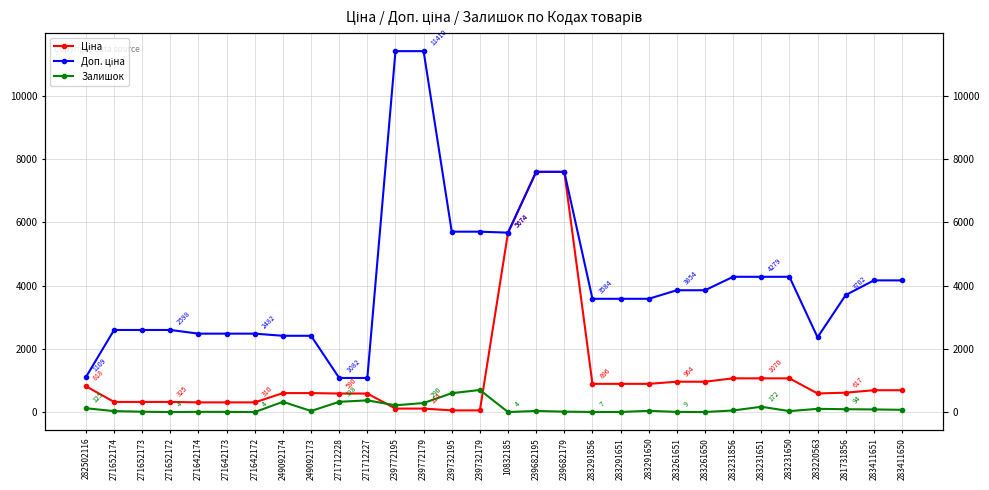

What is the difference between the Доп. ціна values at 271652173 and 283261650?

1255.7